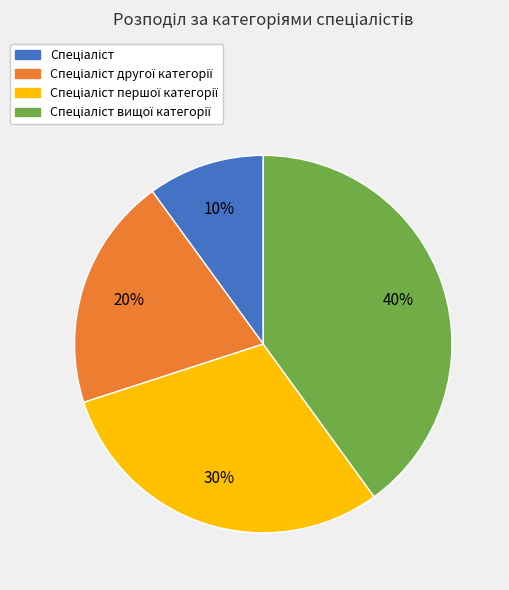

Is there any slice that represents more than half of the pie?

No